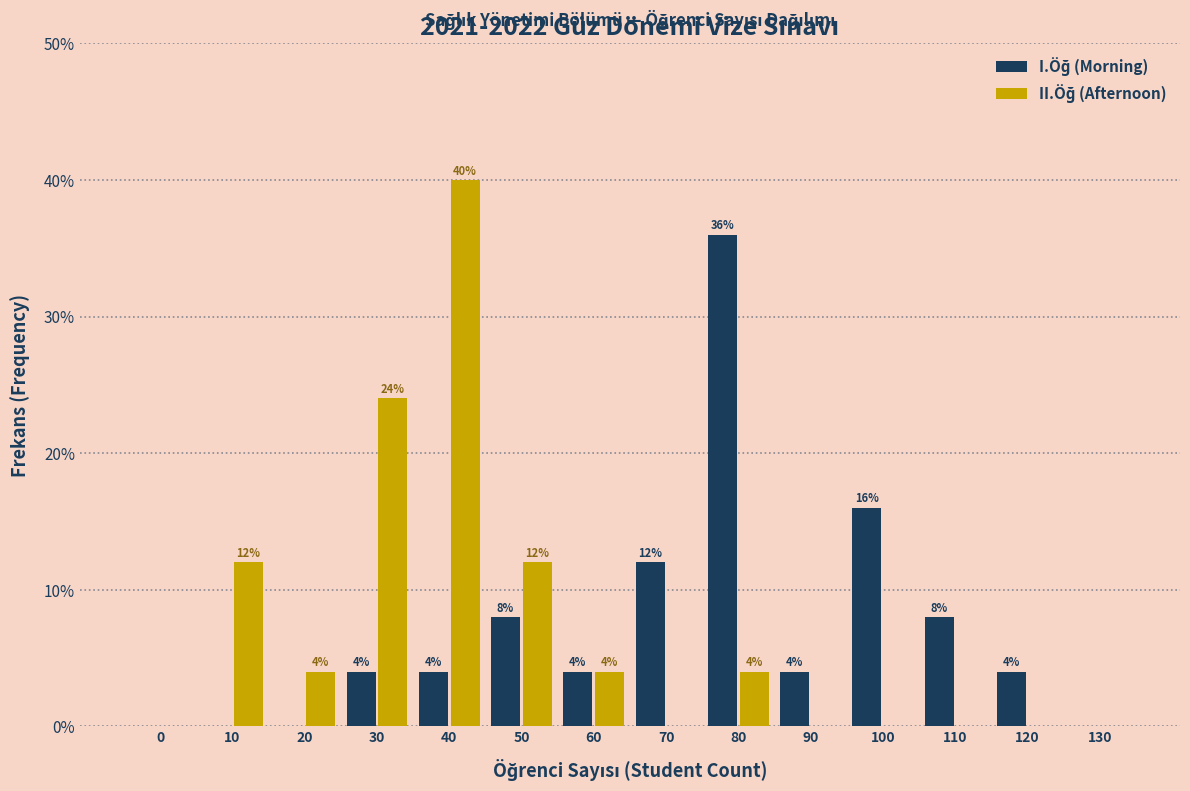

Which label corresponds to the largest value in the chart?

40